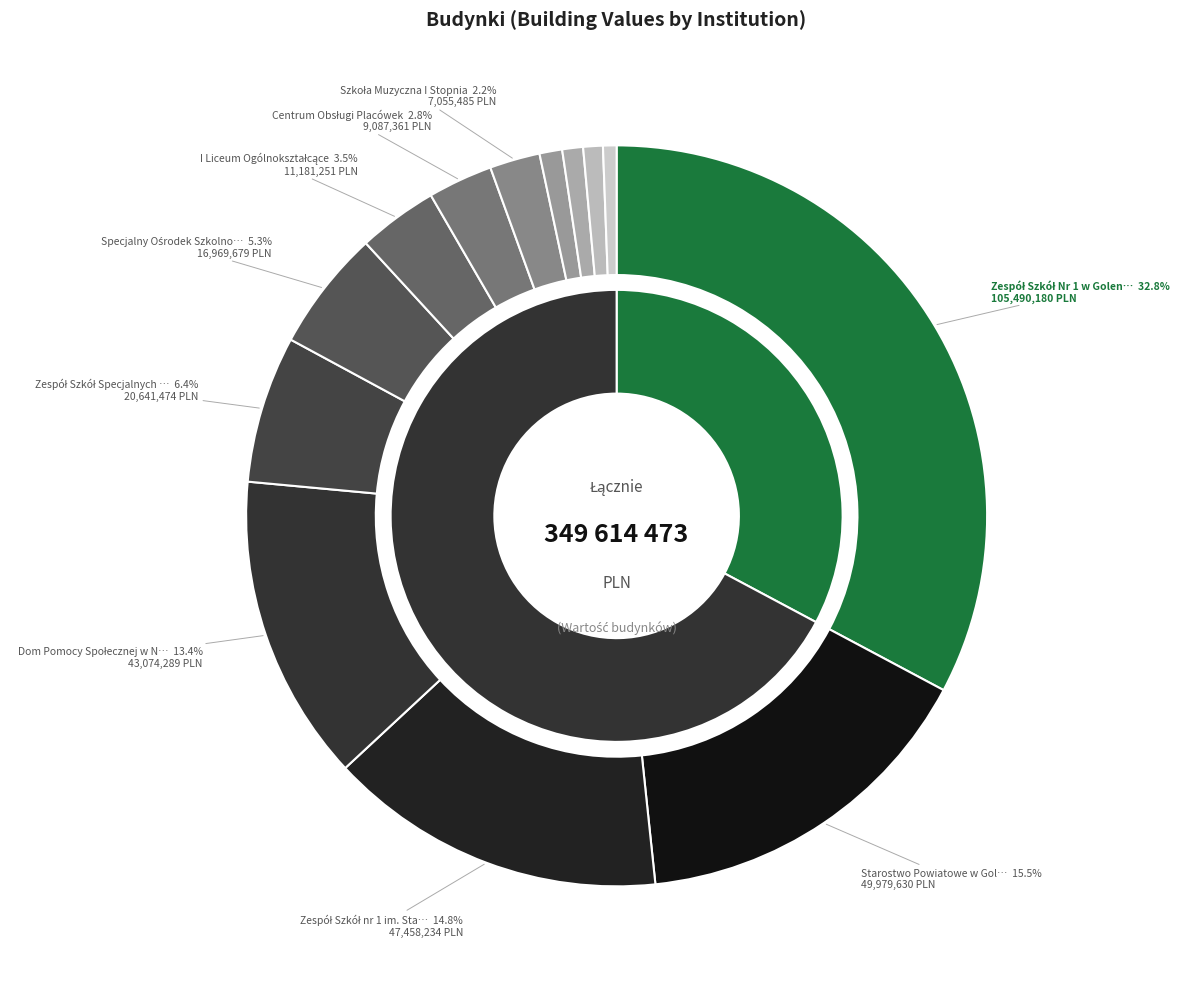

Combined, what portion of the pie is Dom Pomocy Społecznej w Nowogardzie and Poradnia Psychologiczno-Pedagogiczna?

14.0%